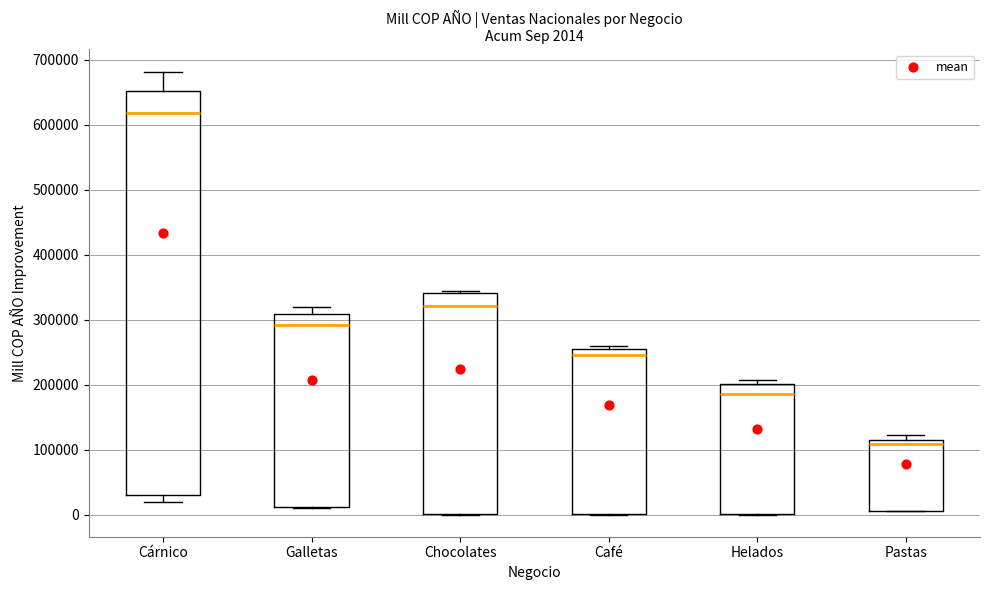

Which box's median line is the highest?

Cárnico